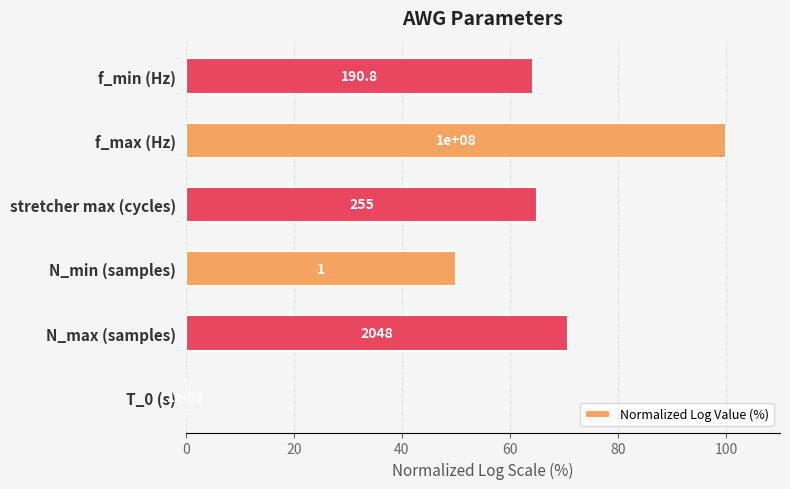

Does the chart contain any negative values?

No